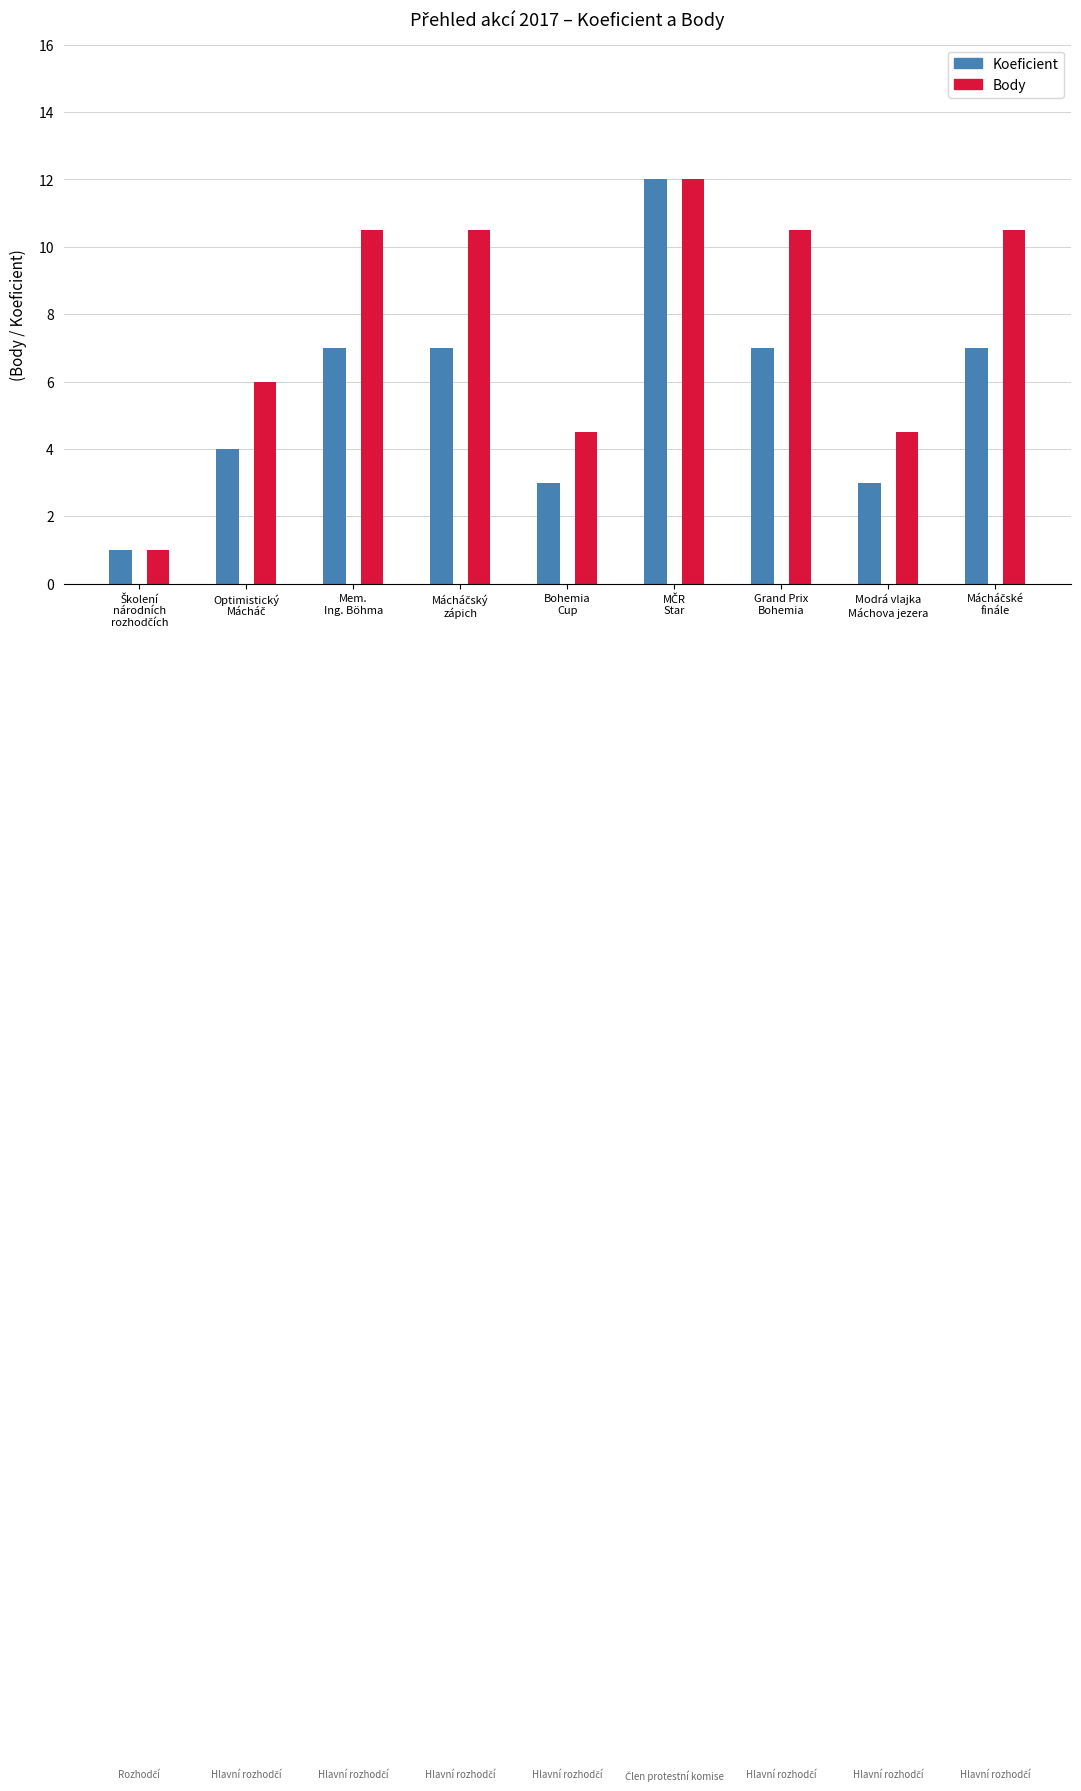

What is the maximum value for Koeficient?

12.0